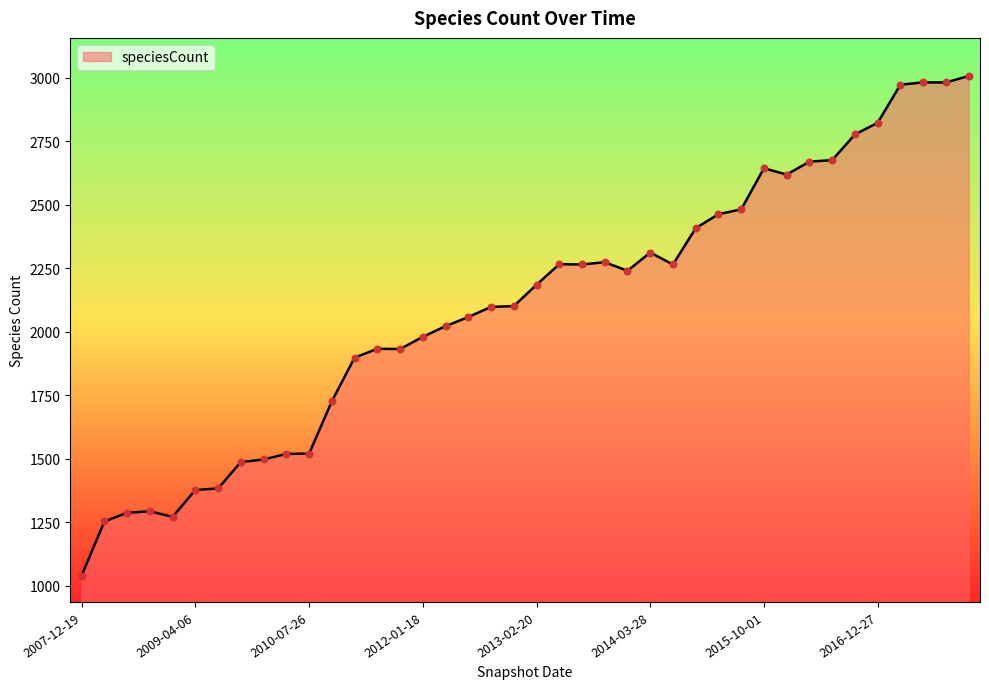

What is the minimum value shown in the chart?

1040